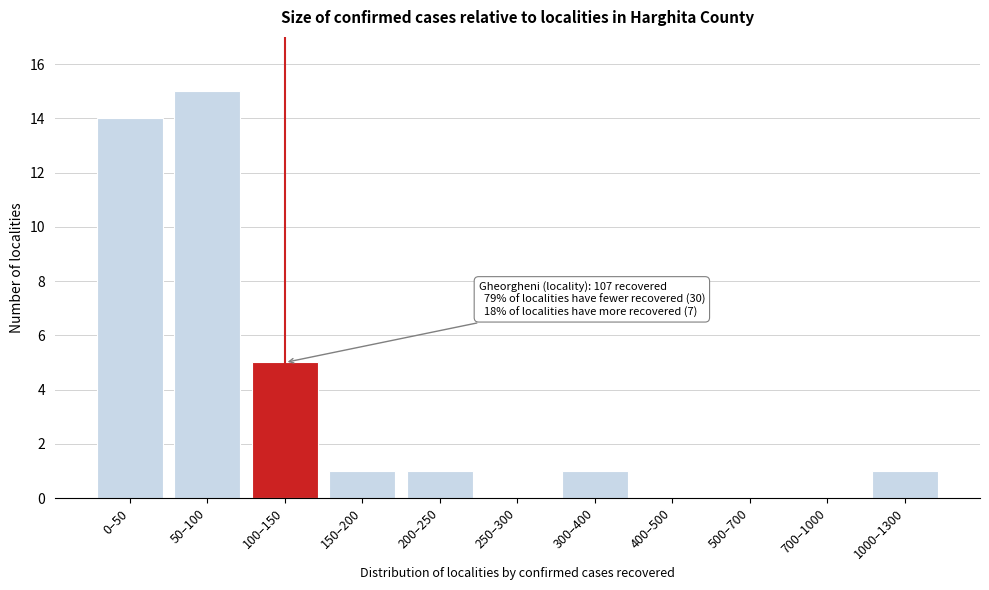

Reading left to right, what are all the values shown in this chart?

0–50=14	50–100=15	100–150=5	150–200=1	200–250=1	250–300=0	300–400=1	400–500=0	500–700=0	700–1000=0	1000–1300=1